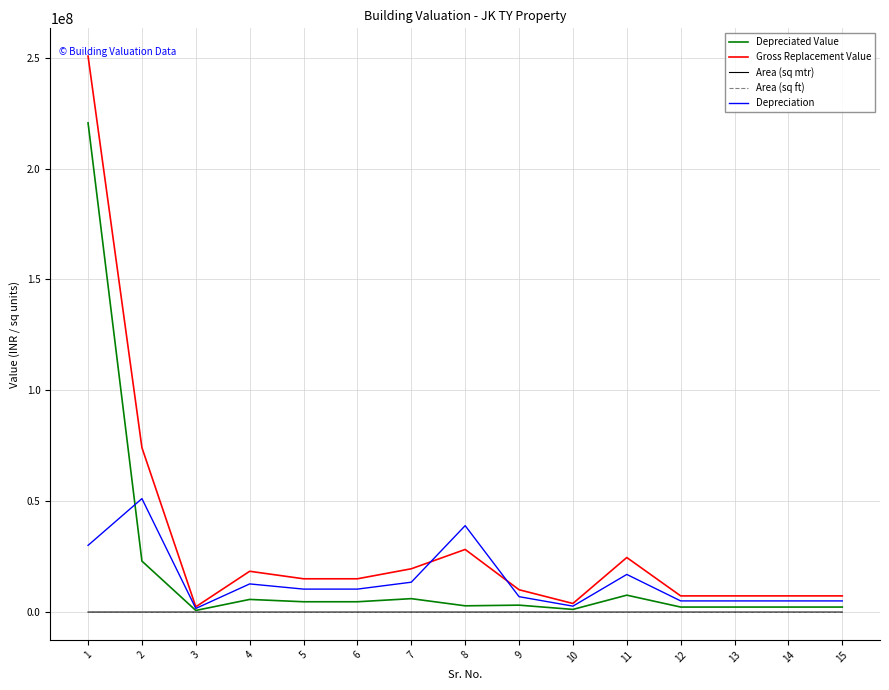

What is the spread (max minus min) of values at 6?

15014524.5